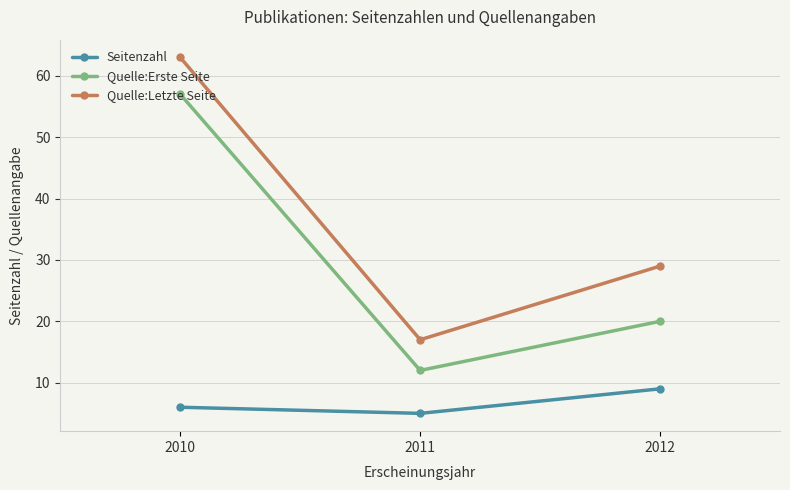

Is it true that Quelle:Erste Seite equals 77 at 2010?

False